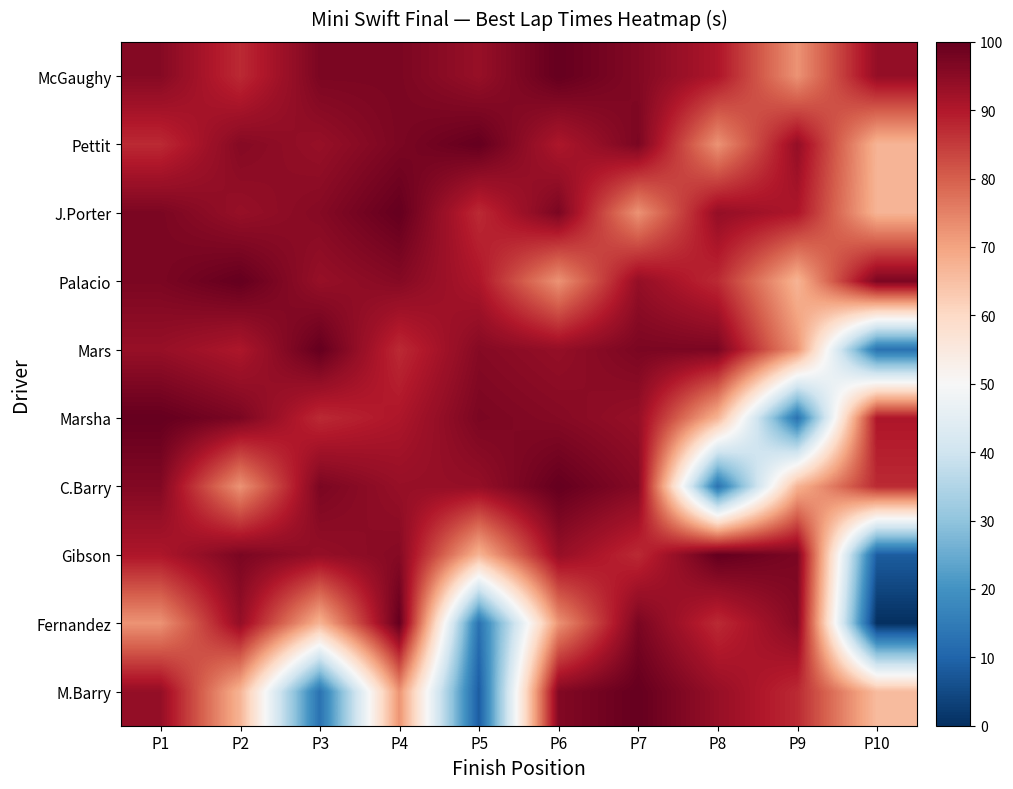

At which category is the sum across all series the highest?

P7